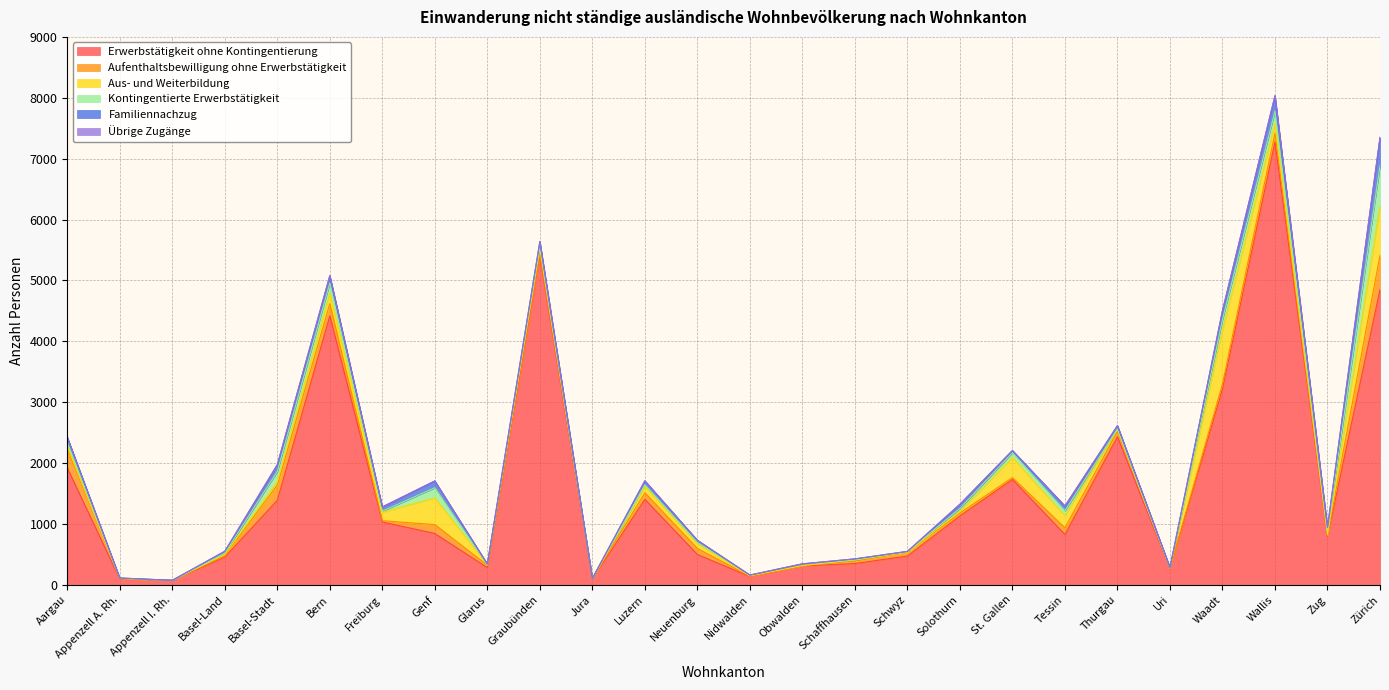

At which category is the sum across all series the highest?

Wallis